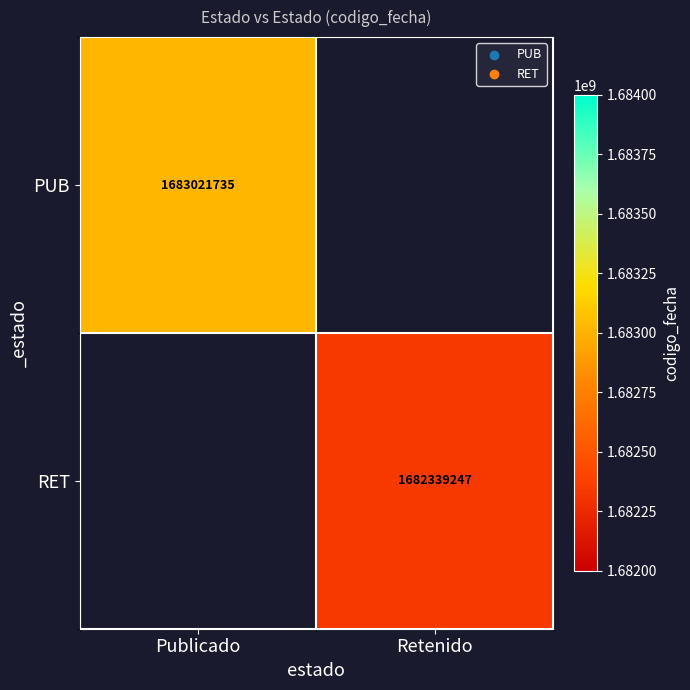

The value of RET at Retenido is 731504508. True or false?

False